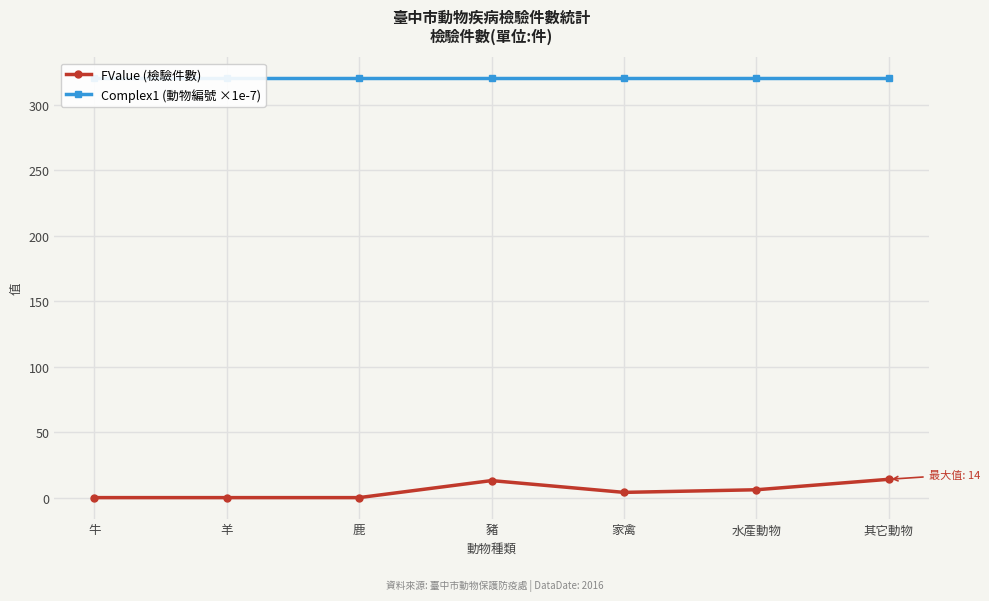

What are all the series names shown in the legend?

FValue (檢驗件數), Complex1 (動物編號 ×1e-7)